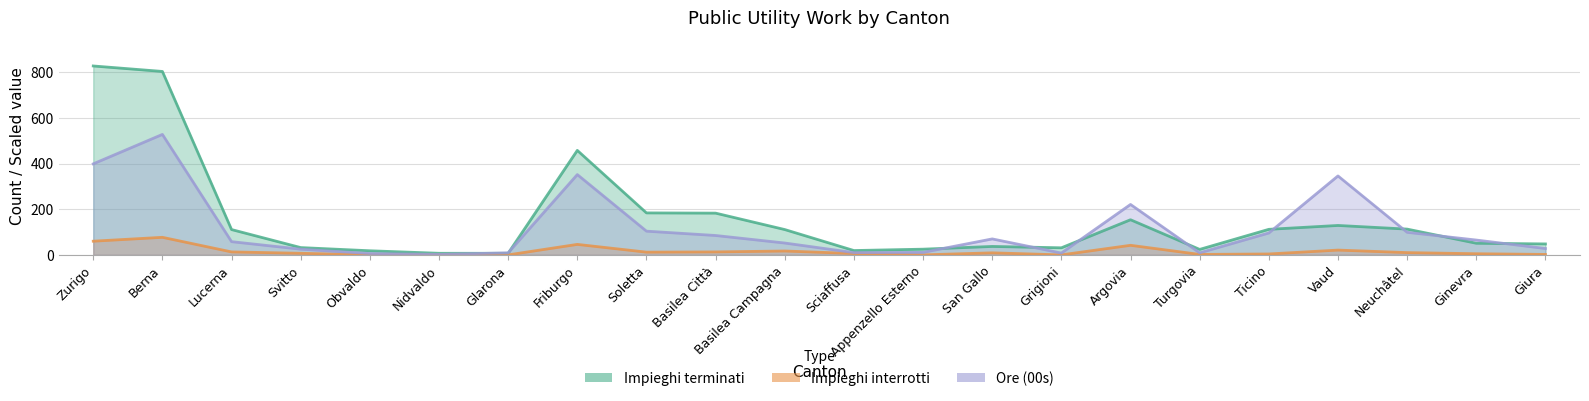

What is the average value of the Ore (00s) series?

117